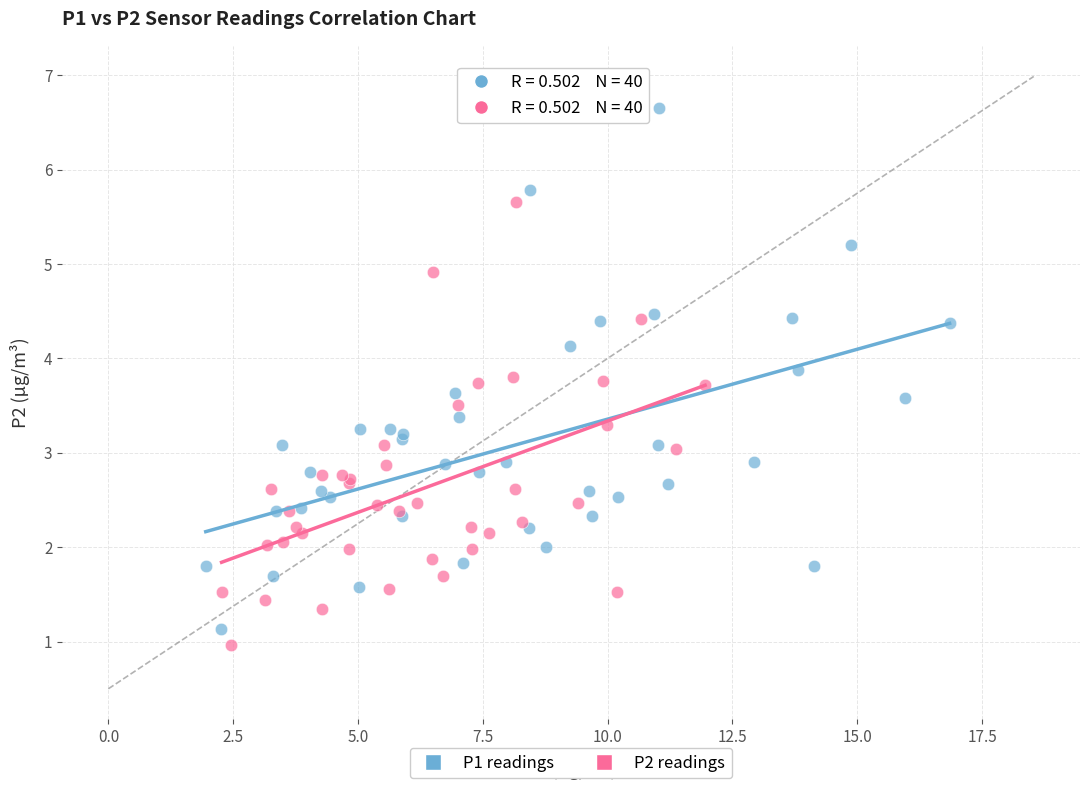

Which series has the widest spread of Y values?

P1 readings